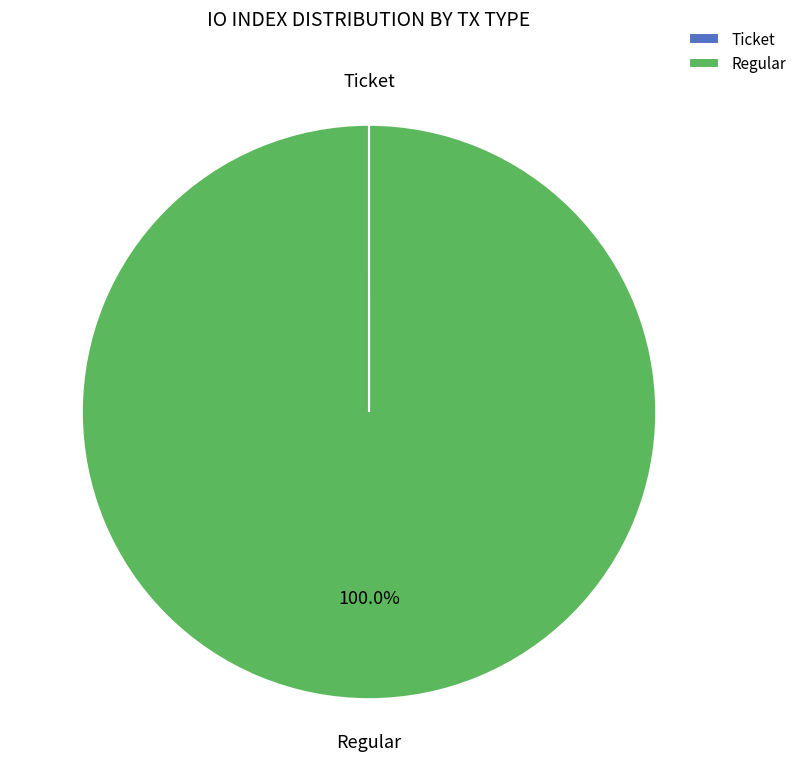

To the nearest percent, what is the difference between the largest and smallest slice percentages?

100%